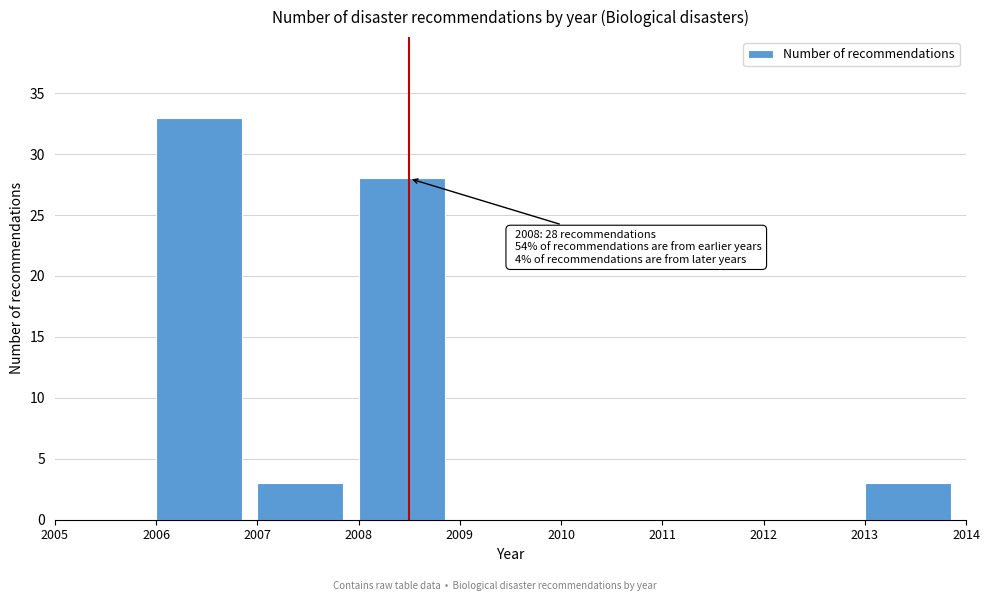

Over which range of the x-axis is the bar tallest?

2006 to 2007